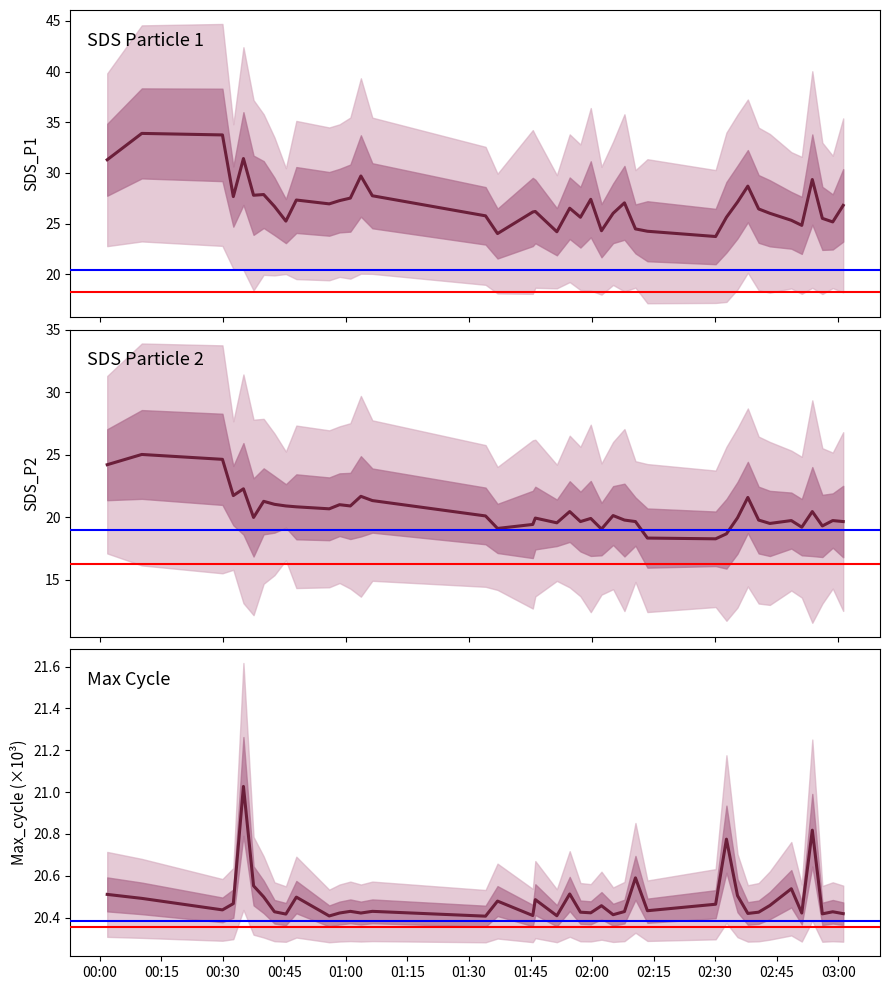

Count the number of categories in the chart.

40